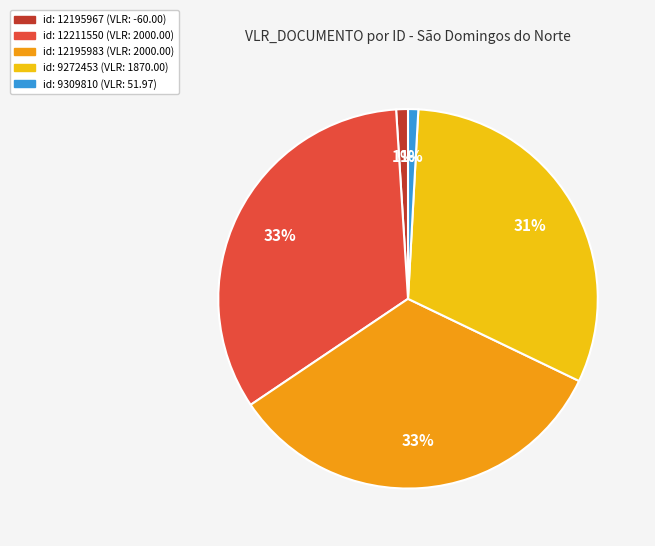

Is there a majority slice in this chart?

No